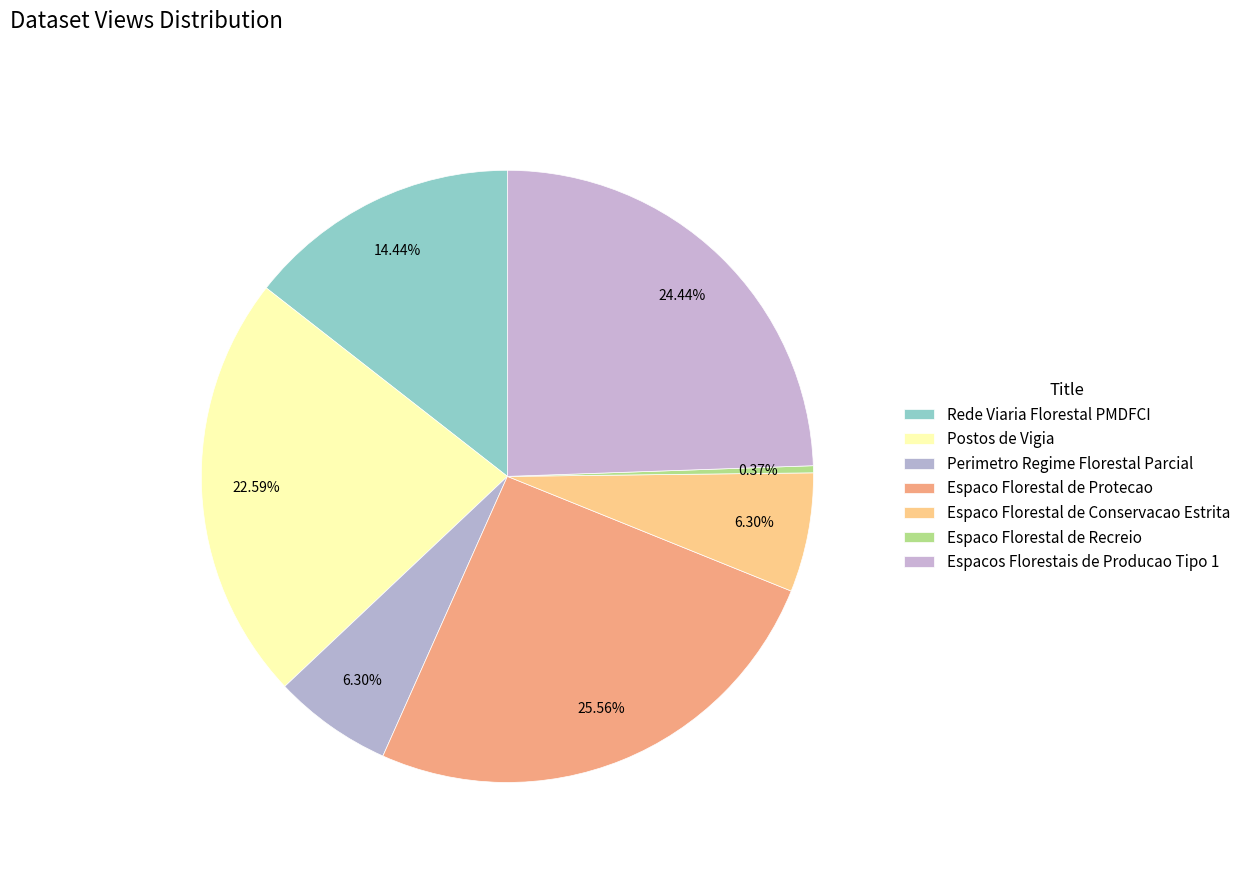

Count the number of slices in the pie.

7